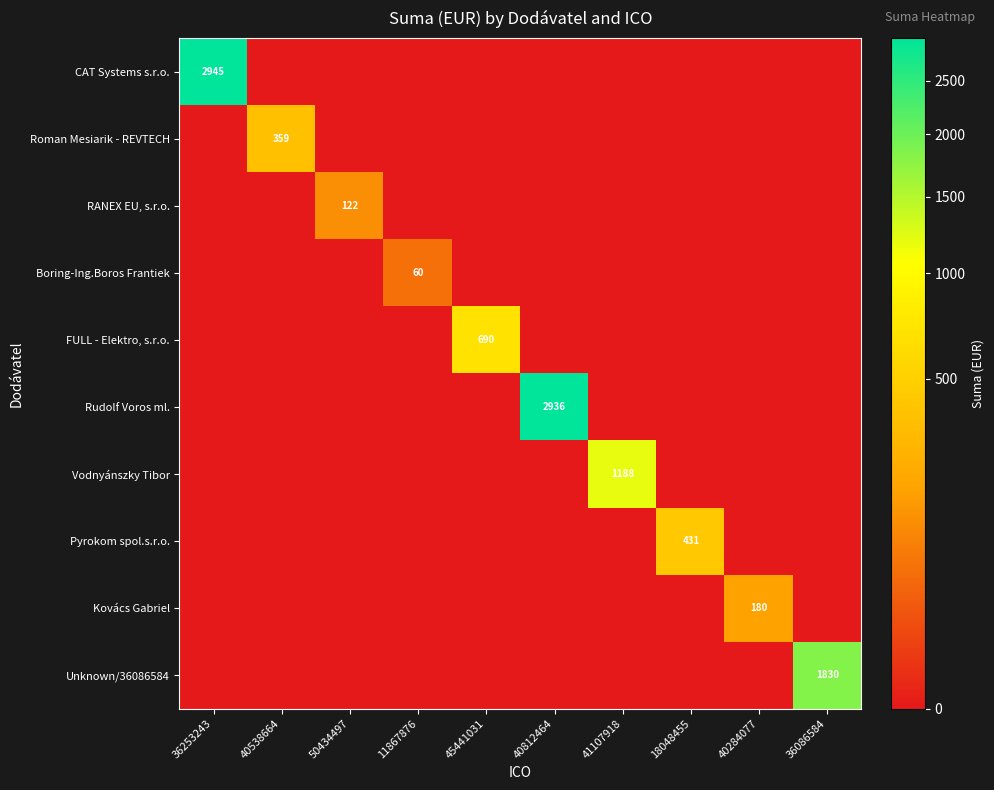

Rank the series by their maximum value, from highest to lowest.

CAT Systems s.r.o., Rudolf Voros ml., Unknown/36086584, Vodnyánszky Tibor, FULL - Elektro, s.r.o., Pyrokom spol.s.r.o., Roman Mesiarik - REVTECH, Kovács Gabriel, RANEX EU, s.r.o., Boring-Ing.Boros Frantiek